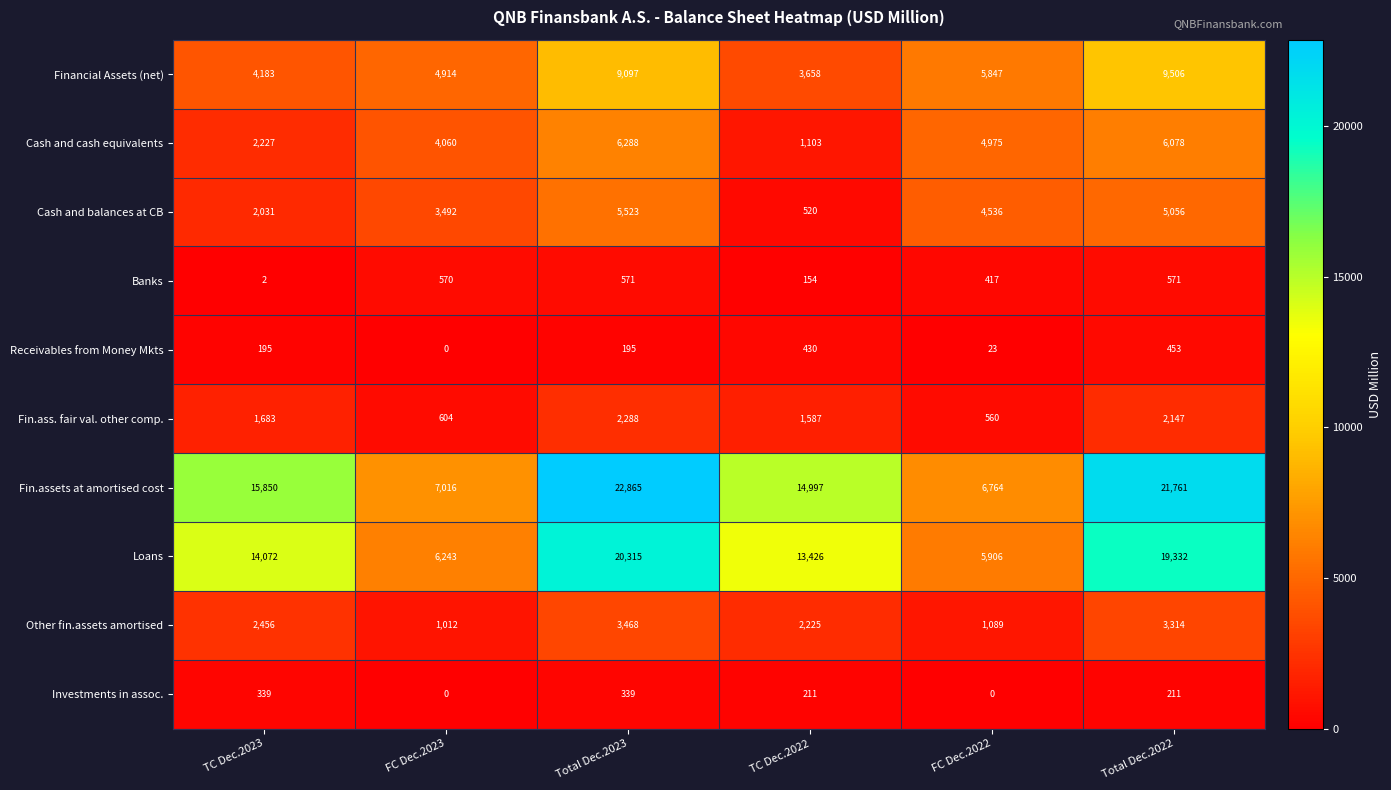

How many values in the Cash and balances at CB series are below 4536?

3